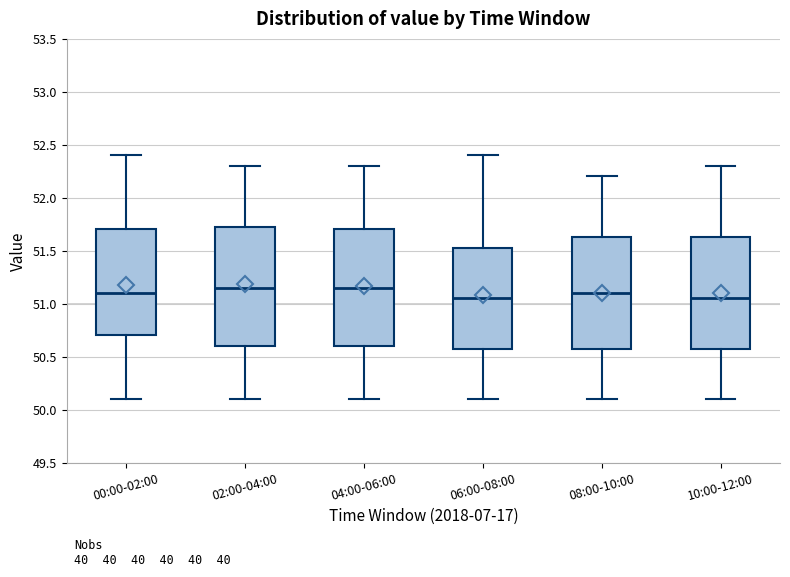

Reading left to right, read every box against the y-axis: the position of its median line, the range the box covers, and the ends of its whiskers. The values are not printed on the chart, so give them approximately, as read against the axis.

00:00-02:00: median 51.10, box 50.70 to 51.70, whiskers 50.10 to 52.40
02:00-04:00: median 51.15, box 50.60 to 51.75, whiskers 50.10 to 52.30
04:00-06:00: median 51.15, box 50.60 to 51.70, whiskers 50.10 to 52.30
06:00-08:00: median 51.05, box 50.60 to 51.55, whiskers 50.10 to 52.40
08:00-10:00: median 51.10, box 50.60 to 51.65, whiskers 50.10 to 52.20
10:00-12:00: median 51.05, box 50.60 to 51.65, whiskers 50.10 to 52.30